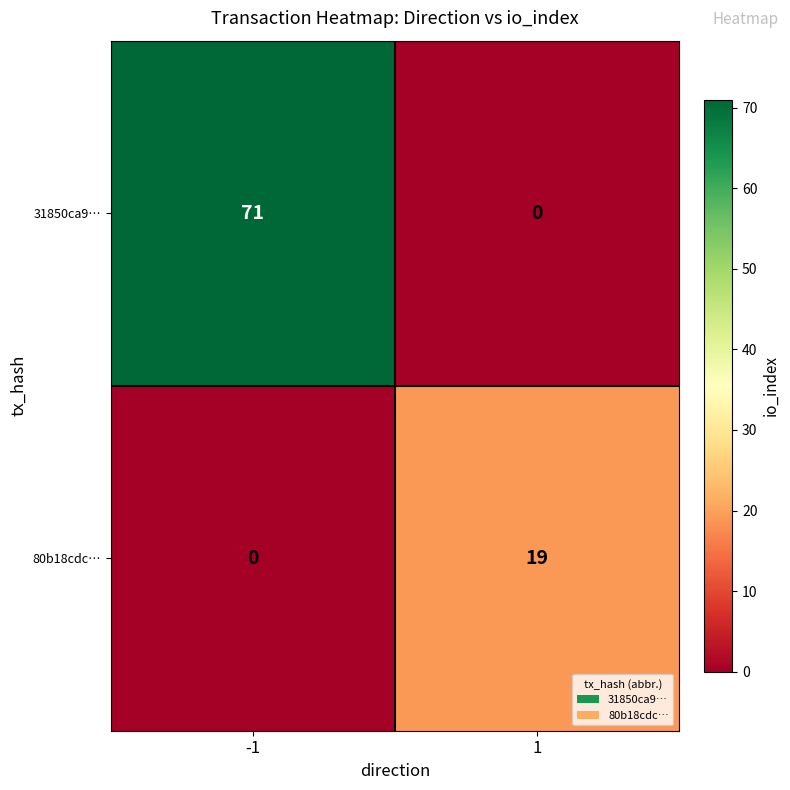

Count the number of categories in the chart.

2